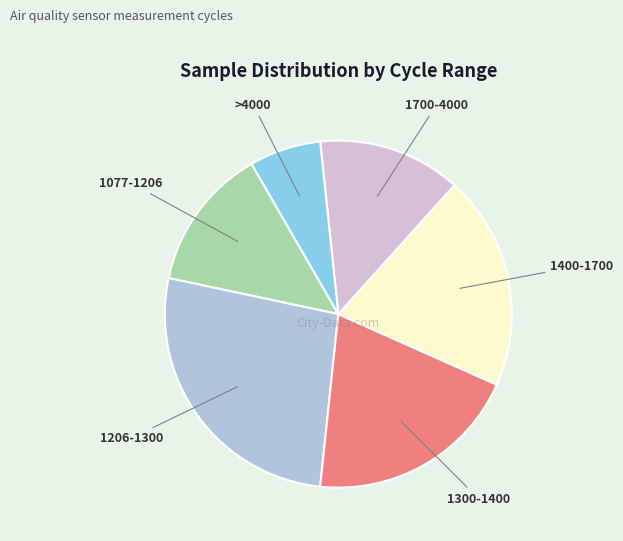

Does any single category account for the majority?

No